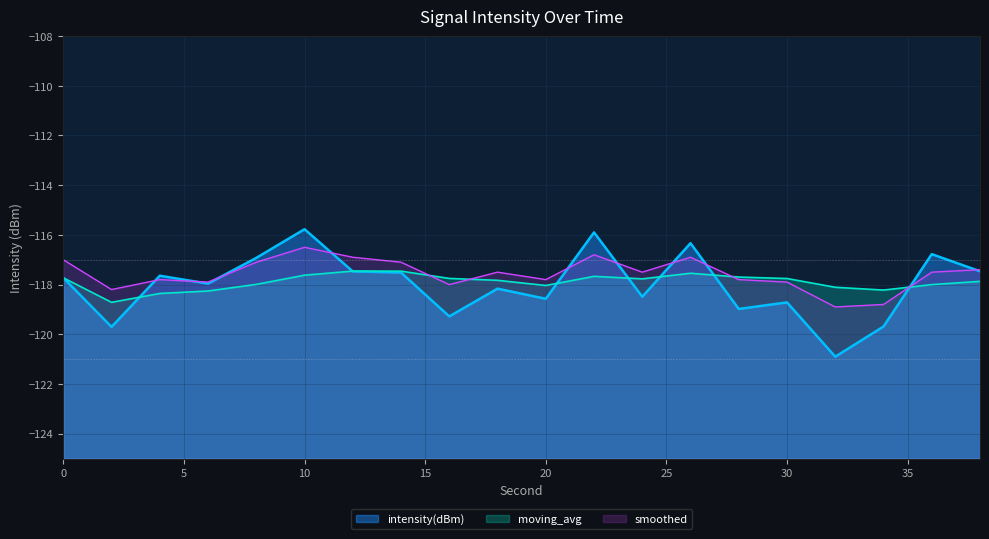

Where is the first local maximum for moving_avg?

12